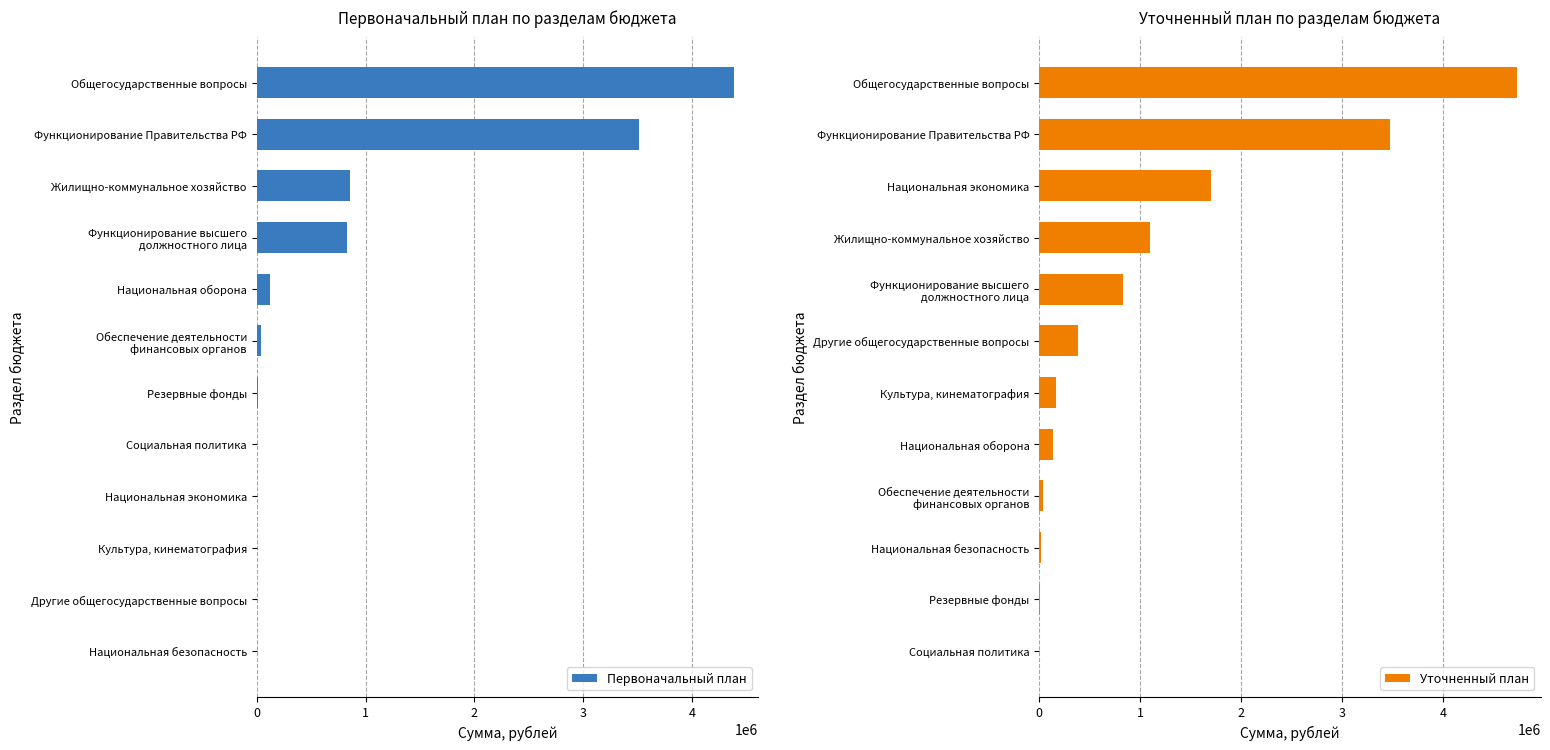

Which category has the highest value in the Первоначальный план series?

Общегосударственные вопросы